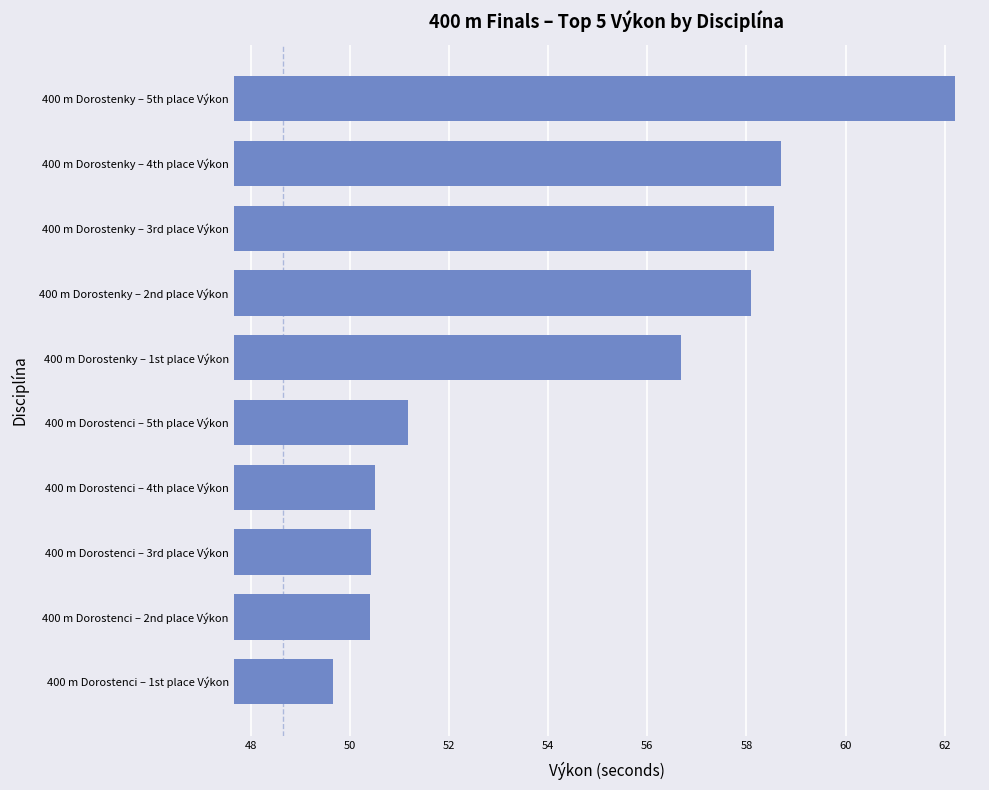

How many series are shown in this chart?

1